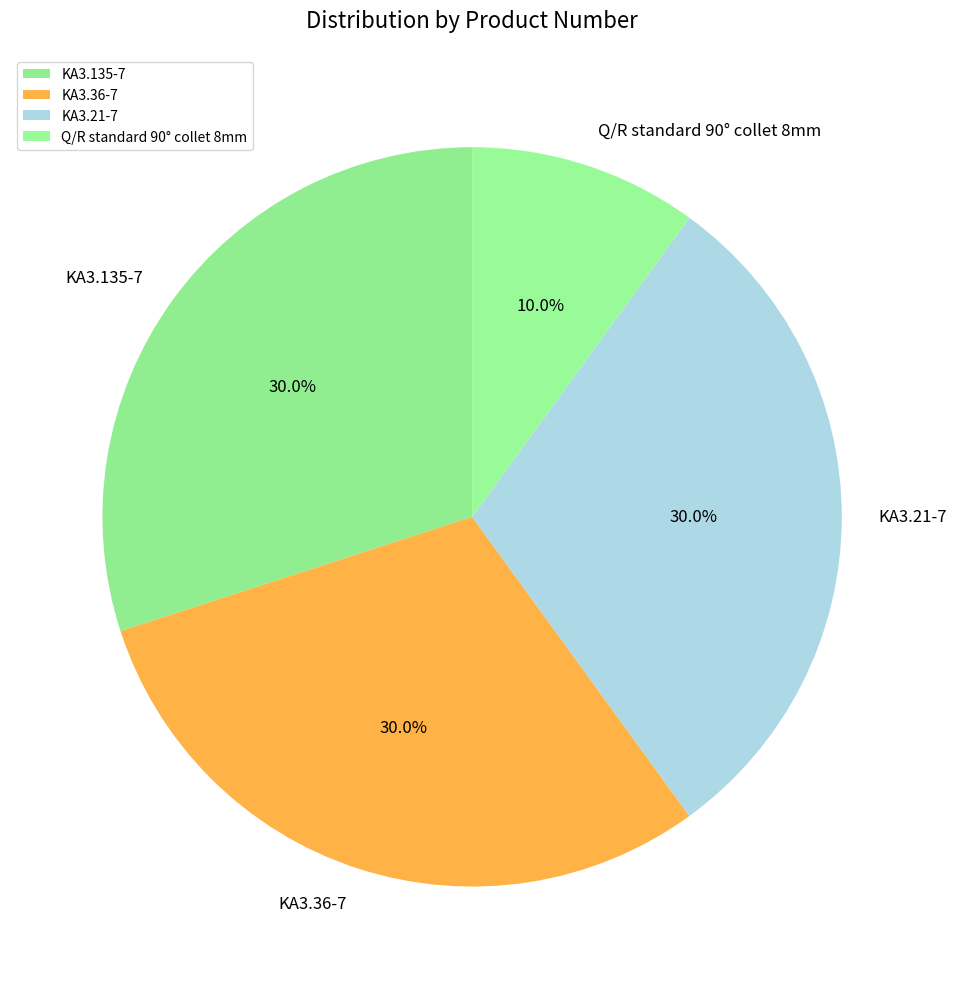

How much of the chart is everything except KA3.21-7?

70.0%